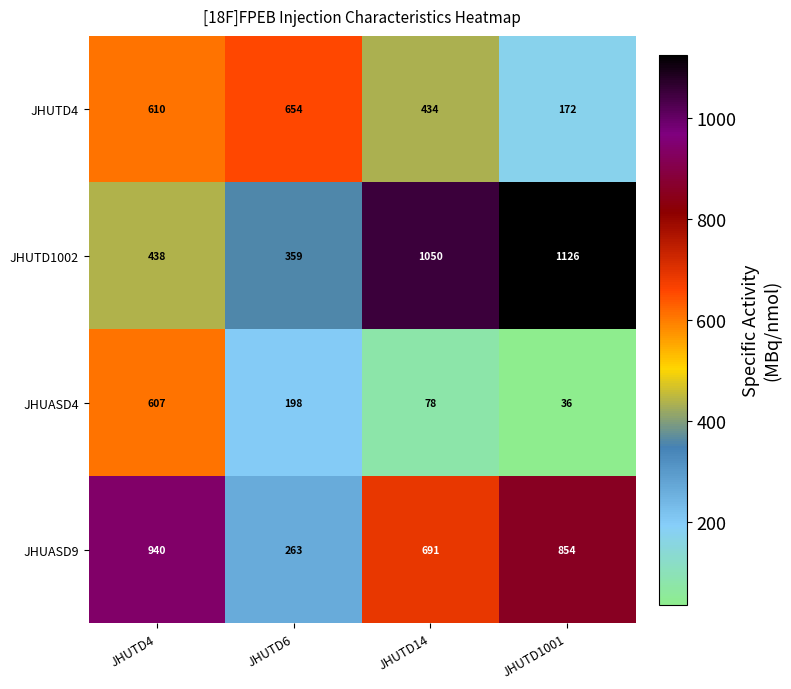

List the series in order of their peak value, lowest first.

JHUASD4, JHUTD4, JHUASD9, JHUTD1002